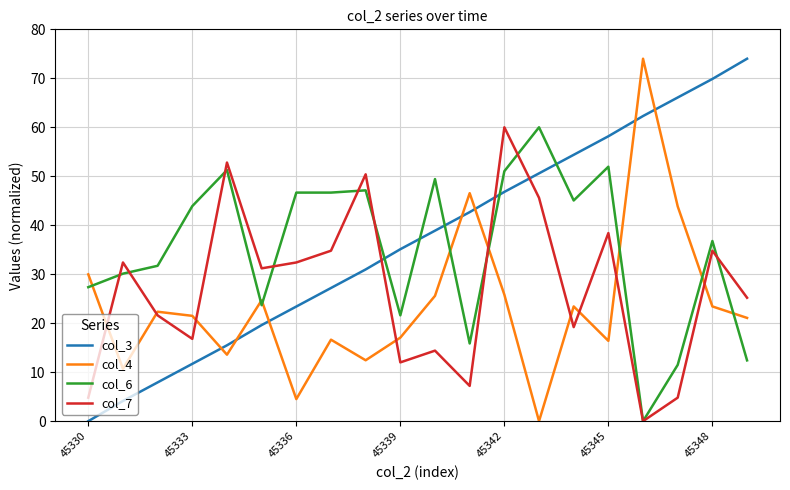

After their last crossing, which series has the higher values: col_6 or col_3?

col_3